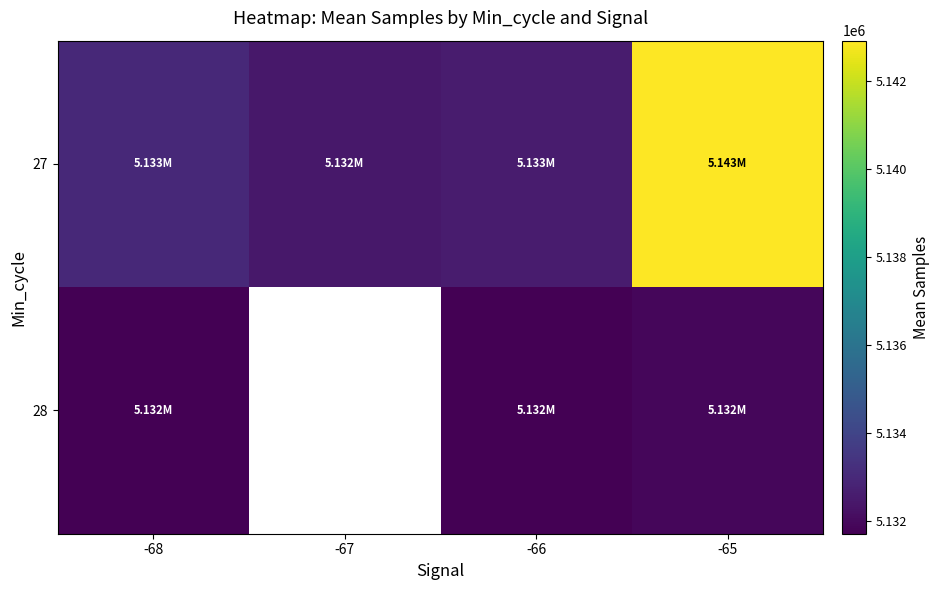

Which category has the highest value in the 28 series?

-65